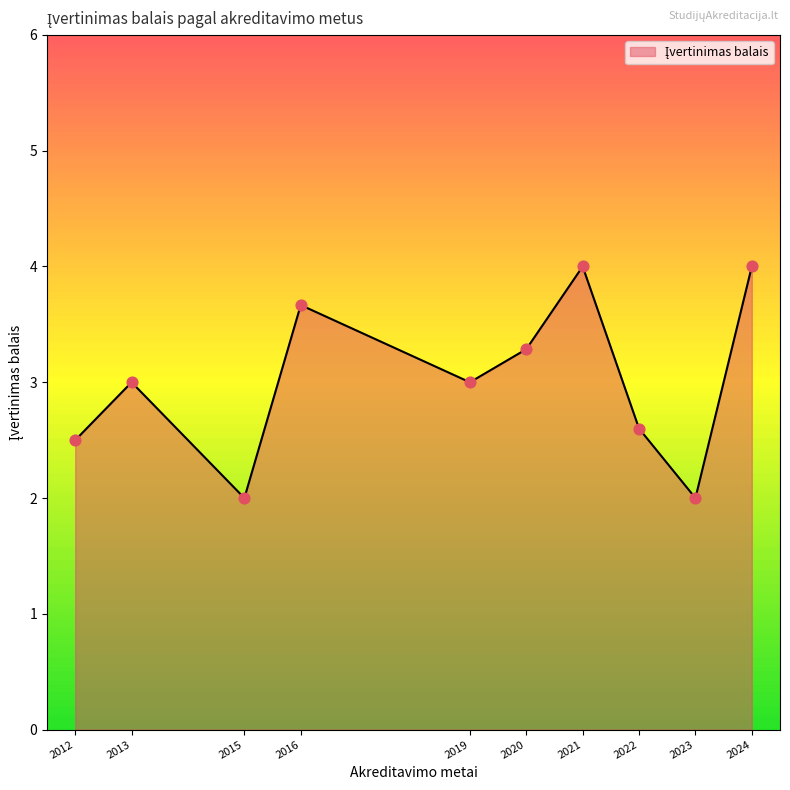

Between 2012 and 2024, which is larger?

2024